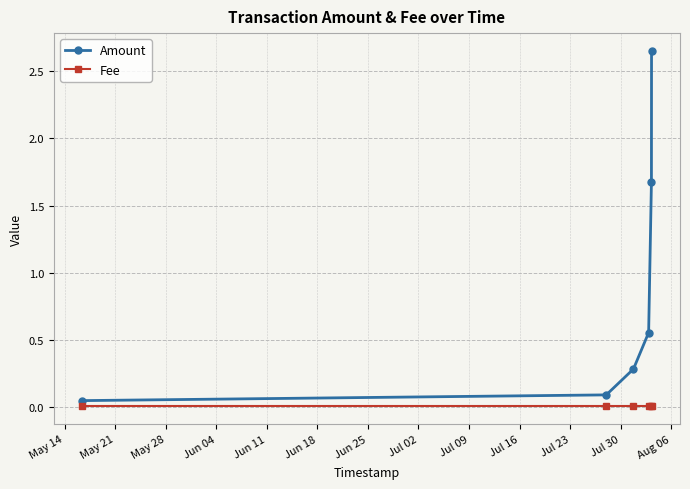

Which series has the widest spread of values?

Amount